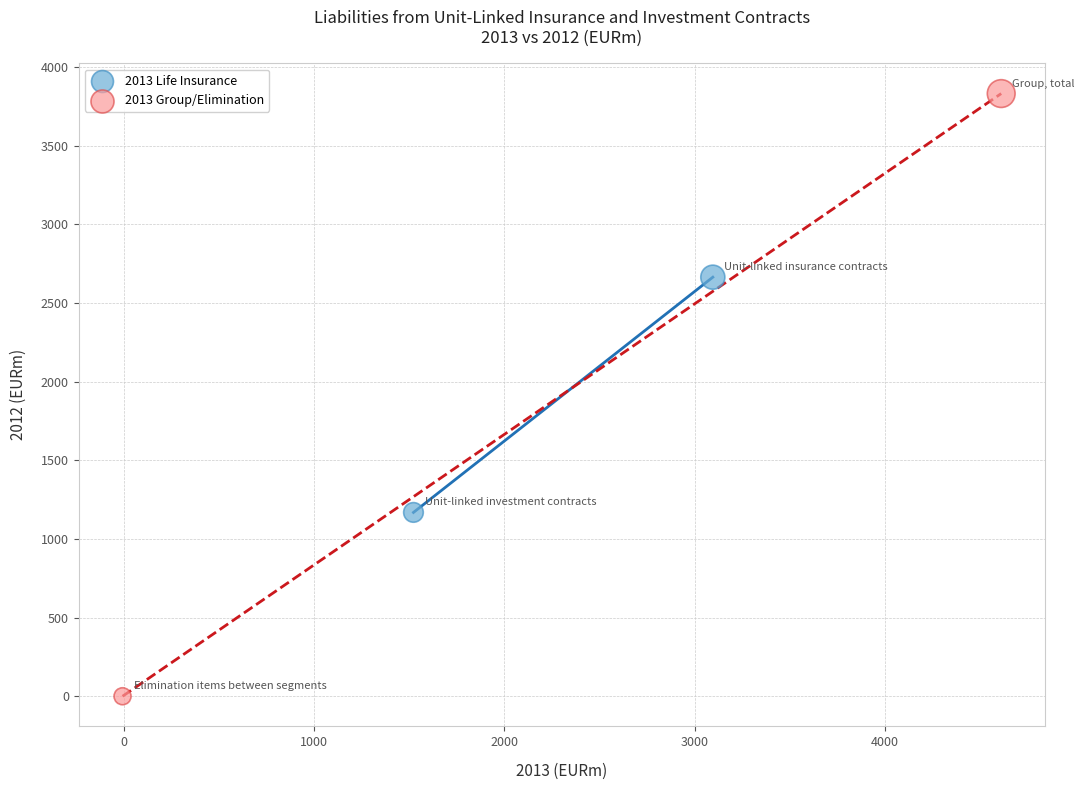

Which series contains the lowest Y value?

2013 Group/Elimination